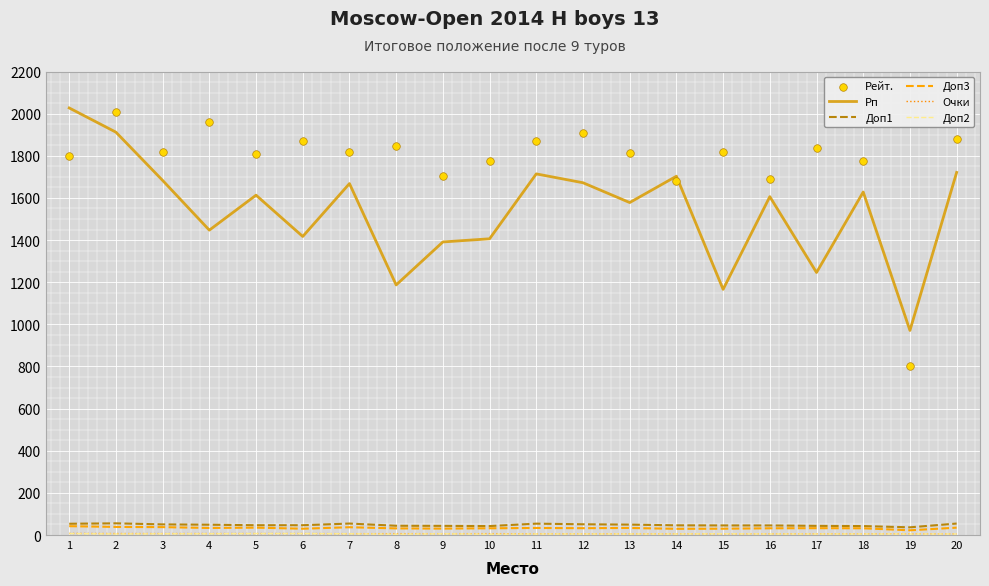

Which series reaches the minimum Y coordinate?

Доп2